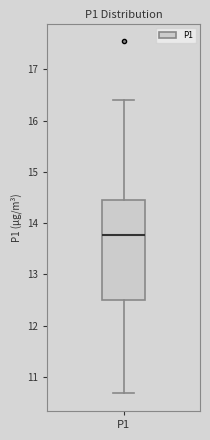

Transcribe this box plot: give where the median line is, the range the box spans, and where the two whiskers end, as read against the y-axis. The values are not printed on the chart, so give them approximately, as read against the axis.

median 13.8, box 12.5 to 14.4, whiskers 10.7 to 16.4